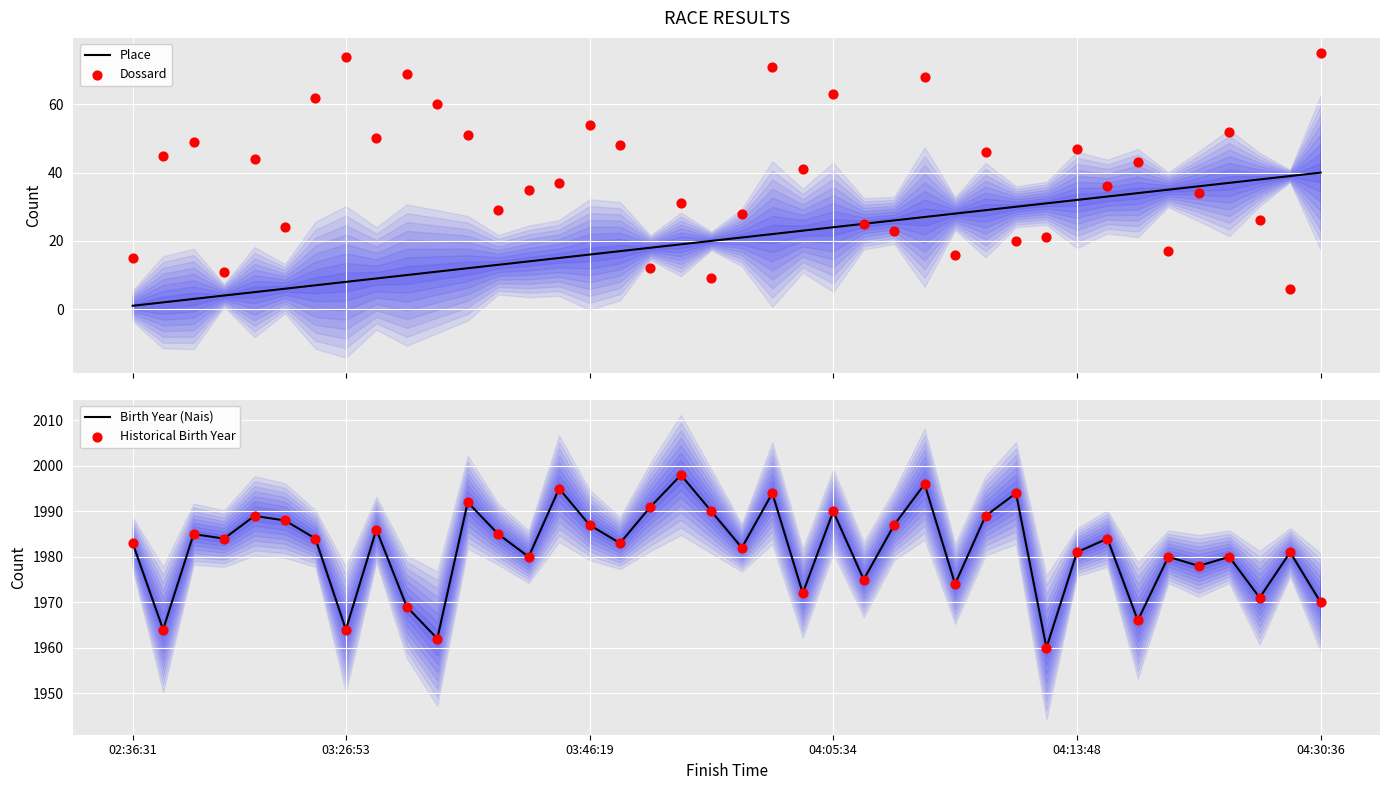

What is the total value across all series at 11?

4047